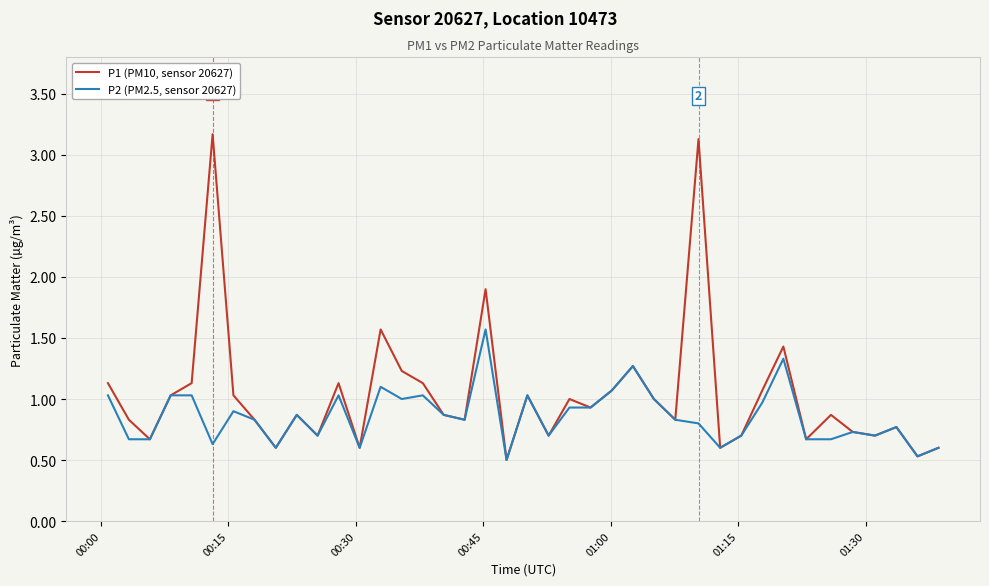

Rank the series by their maximum value, from highest to lowest.

P1 (PM10, sensor 20627), P2 (PM2.5, sensor 20627)